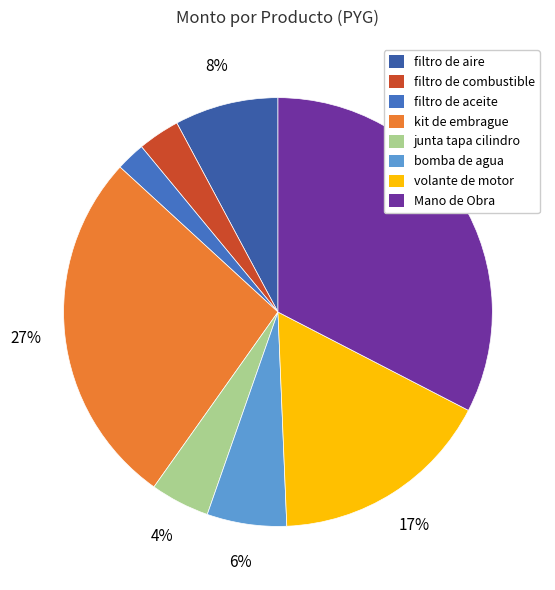

Does any single category account for the majority?

No